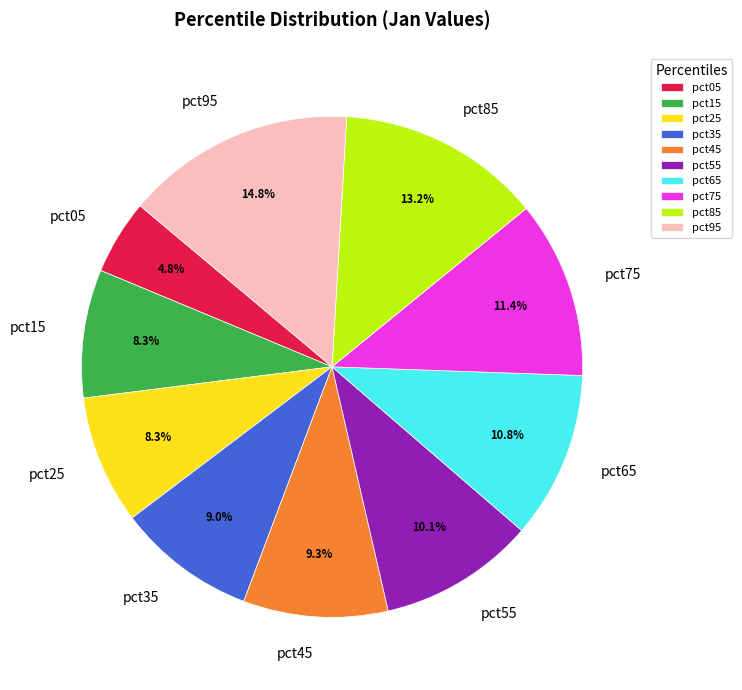

What percentage is the pct55 slice, to the nearest percent?

10%